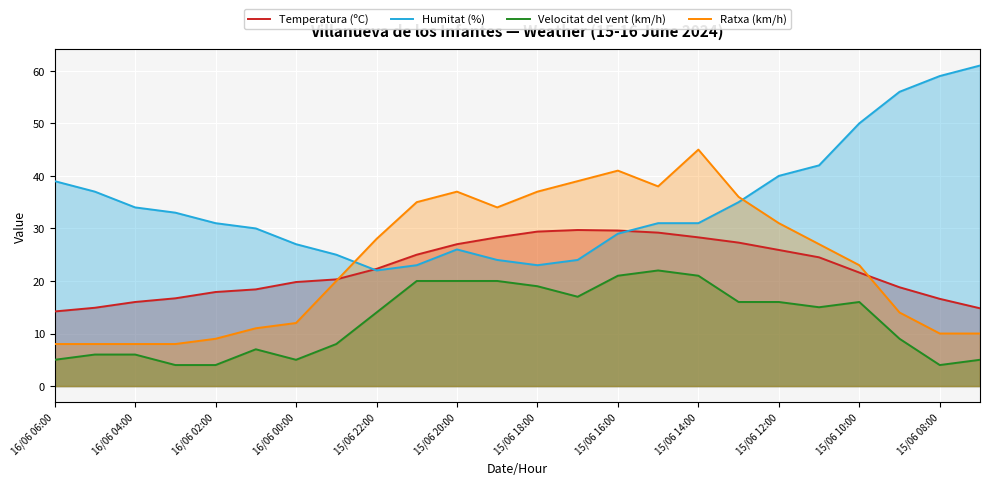

After their last crossing, which series has the higher values: Humitat (%) or Temperatura (ºC)?

Humitat (%)